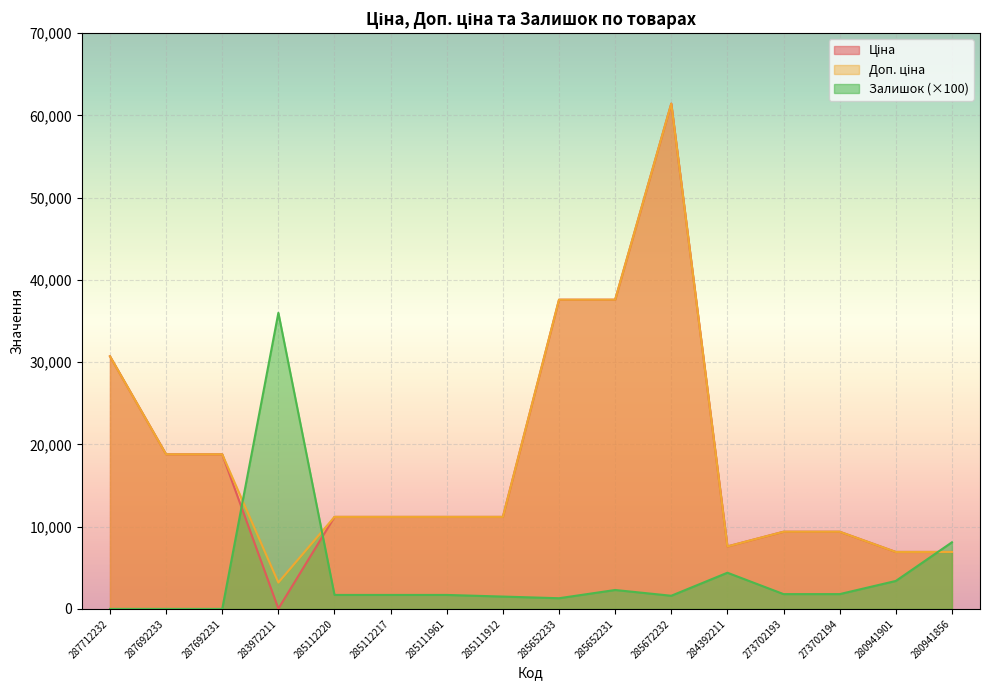

True or false: Доп. ціна and Ціна cross at least once.

False